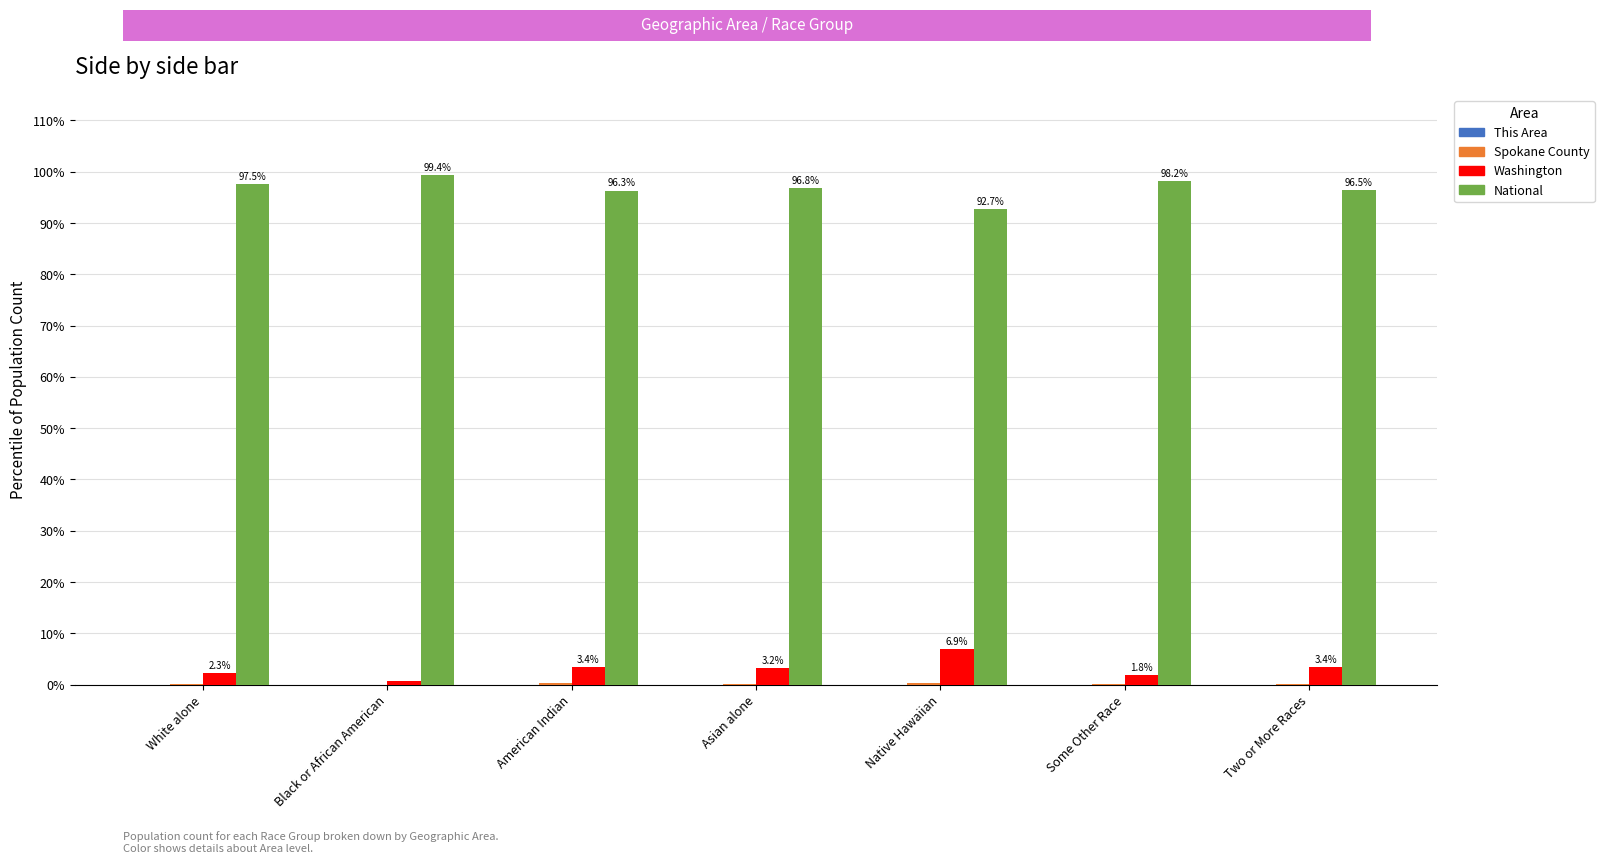

True or false: National has a value of 42.4 at Native Hawaiian.

False